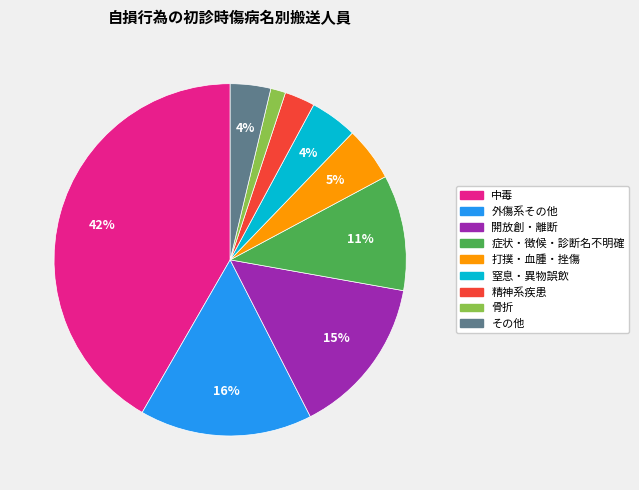

What percentage is the 精神系疾患 slice, to the nearest percent?

3%